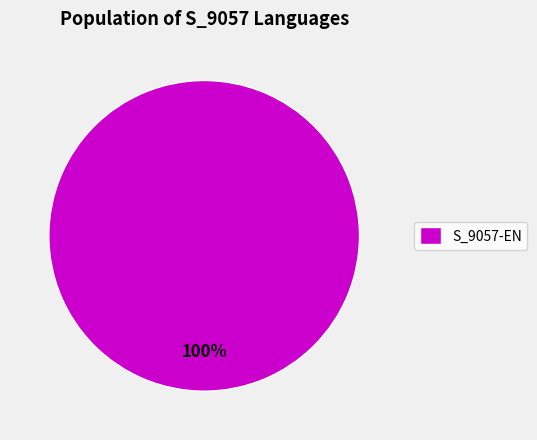

What is the majority slice?

S_9057-EN